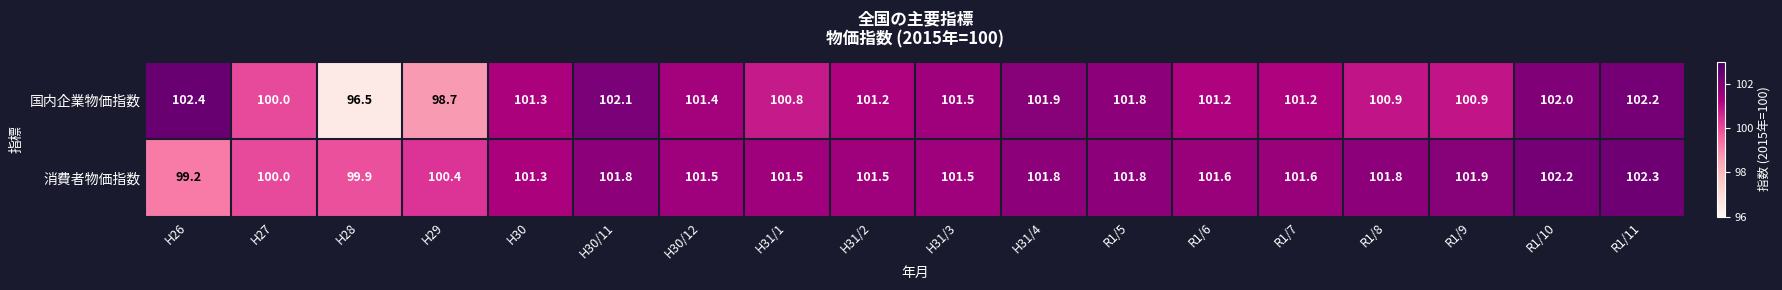

How many data points does each series have?

18